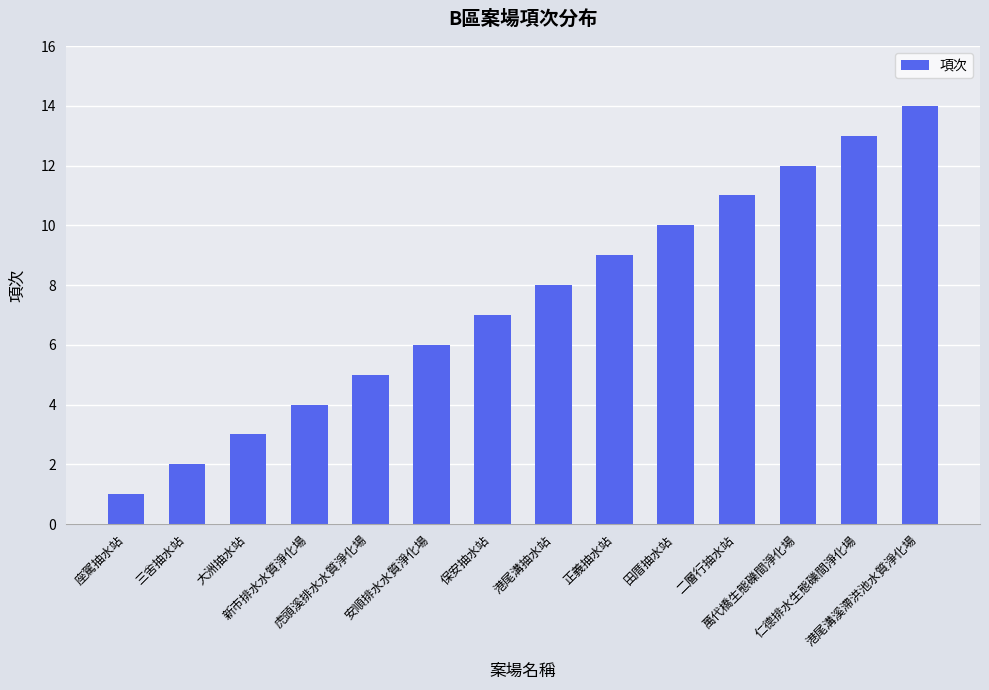

What is the value of the 5th bar from the left?

5